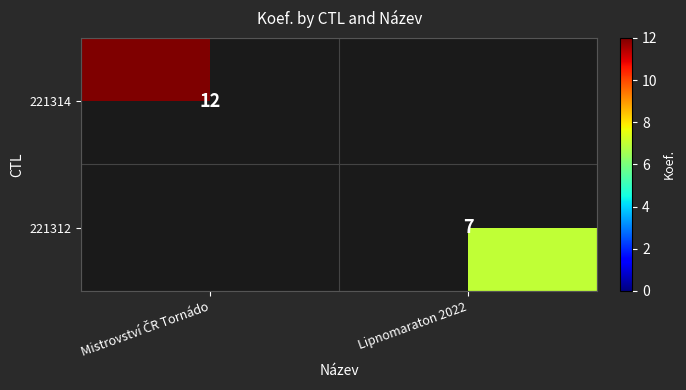

The value of 221312 at Lipnomaraton 2022 is 7. True or false?

True